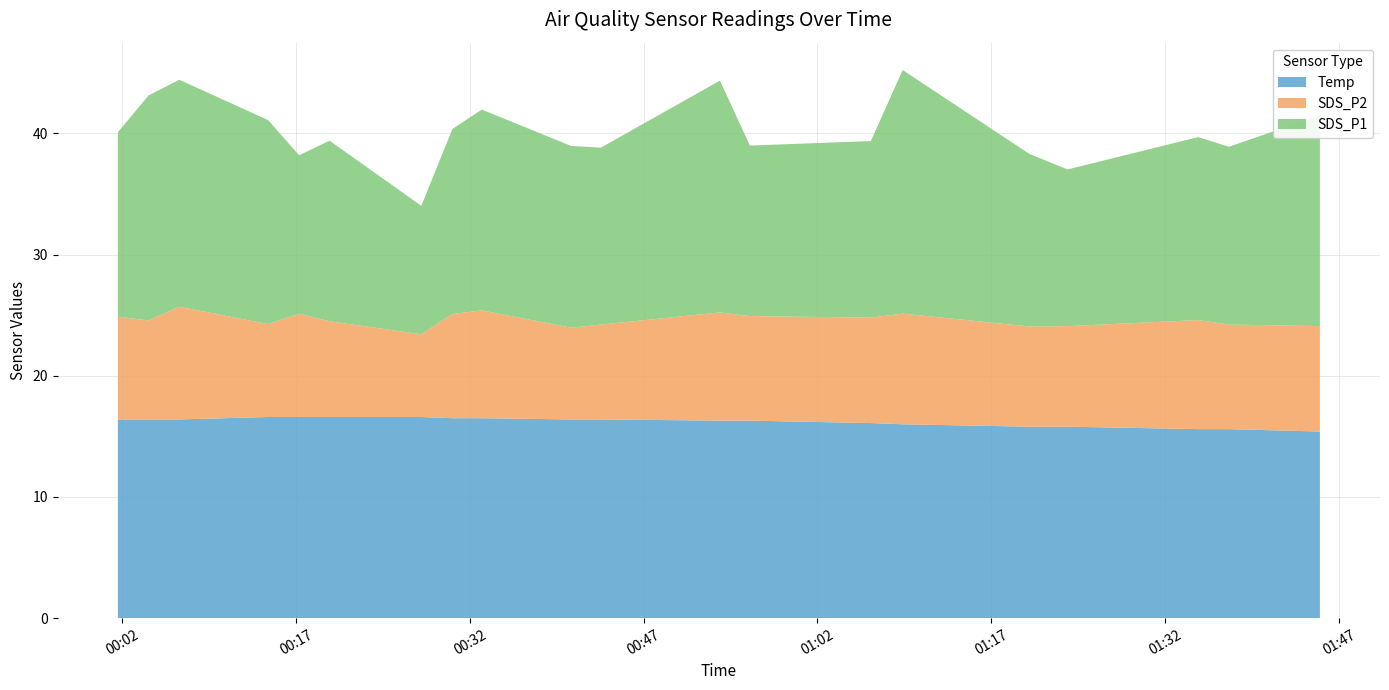

What is the minimum value for Temp?

15.4